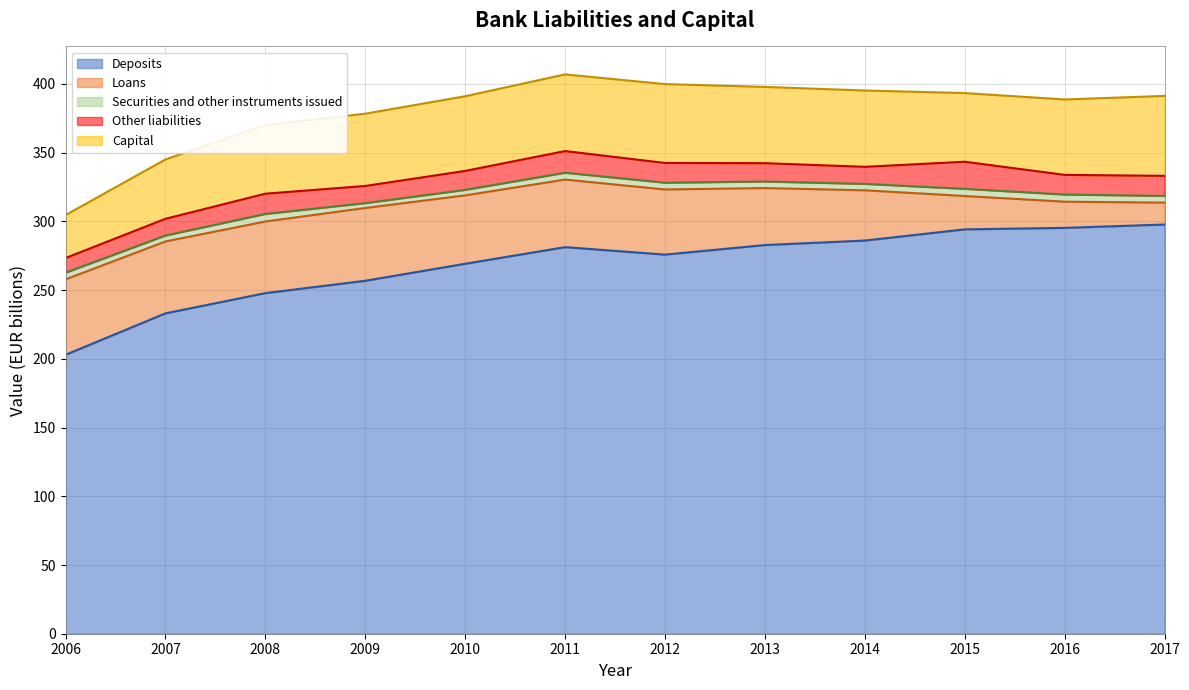

At 2016, list the series in order from largest to smallest.

Deposits, Capital, Loans, Other liabilities, Securities and other instruments issued